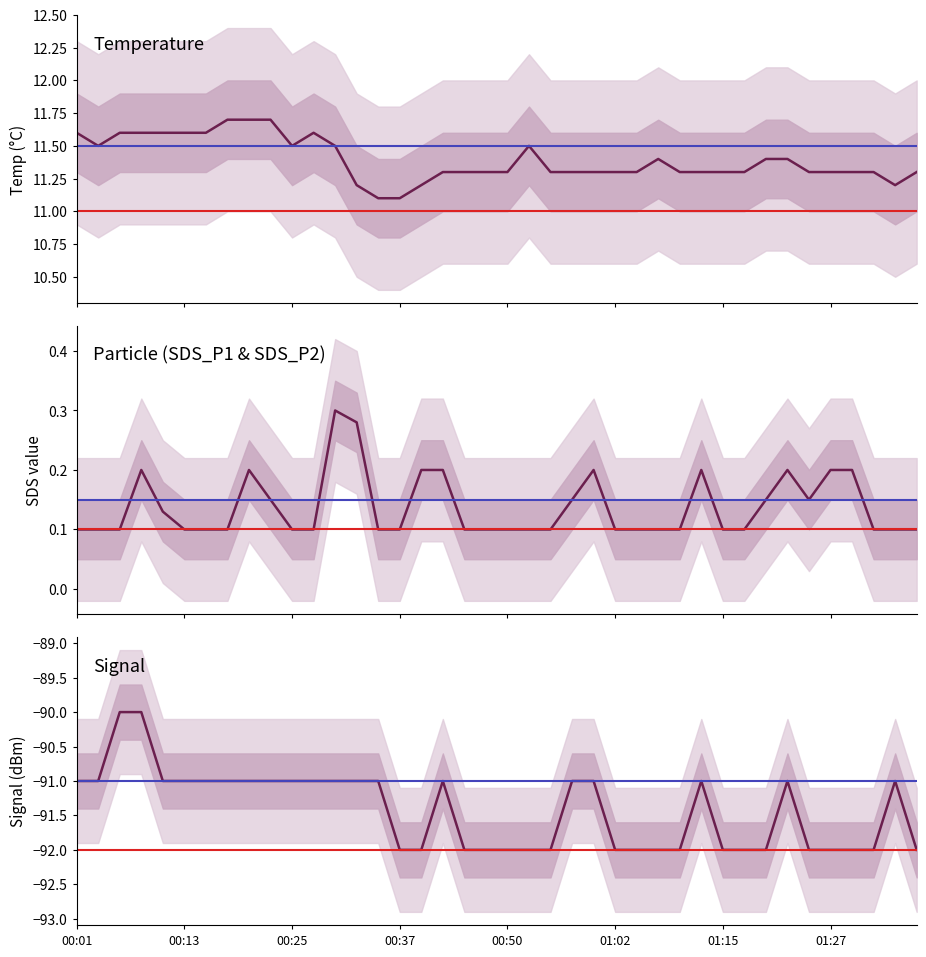

How many SDS_P1 values are between 0 and 1?

40